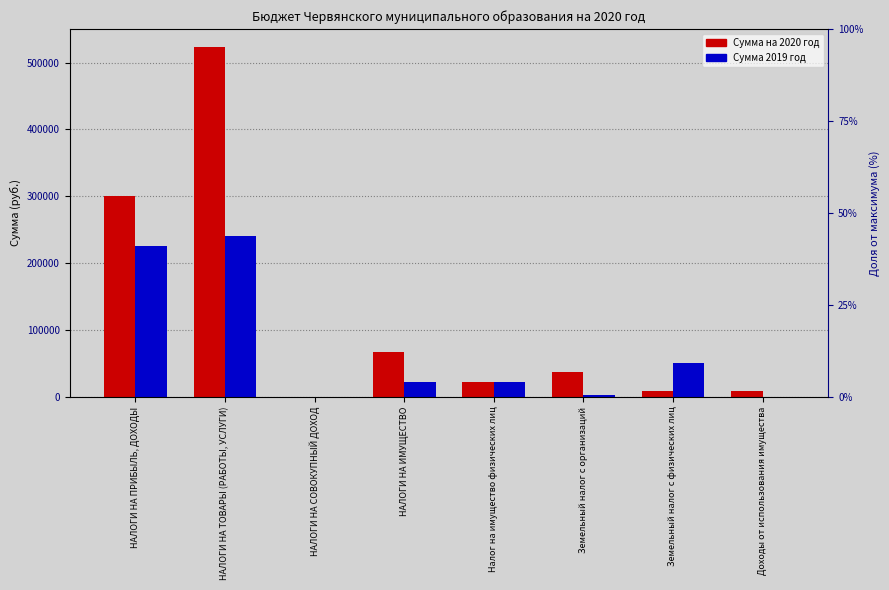

What is the sum of the Сумма 2019 год values at Земельный налог с физических лиц and НАЛОГИ НА ИМУЩЕСТВО?

73000.0